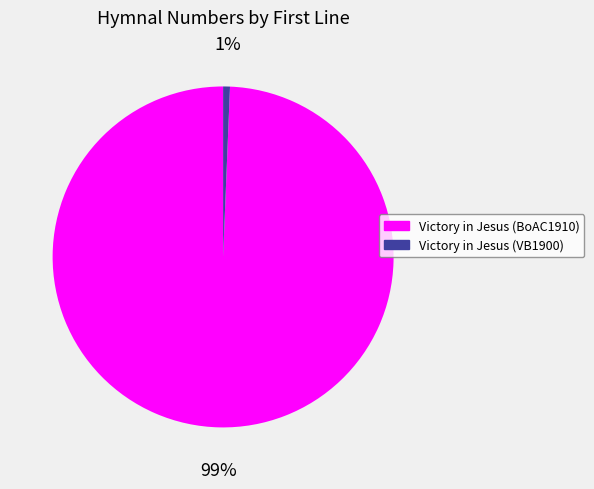

To the nearest percent, what is the average slice percentage?

50%